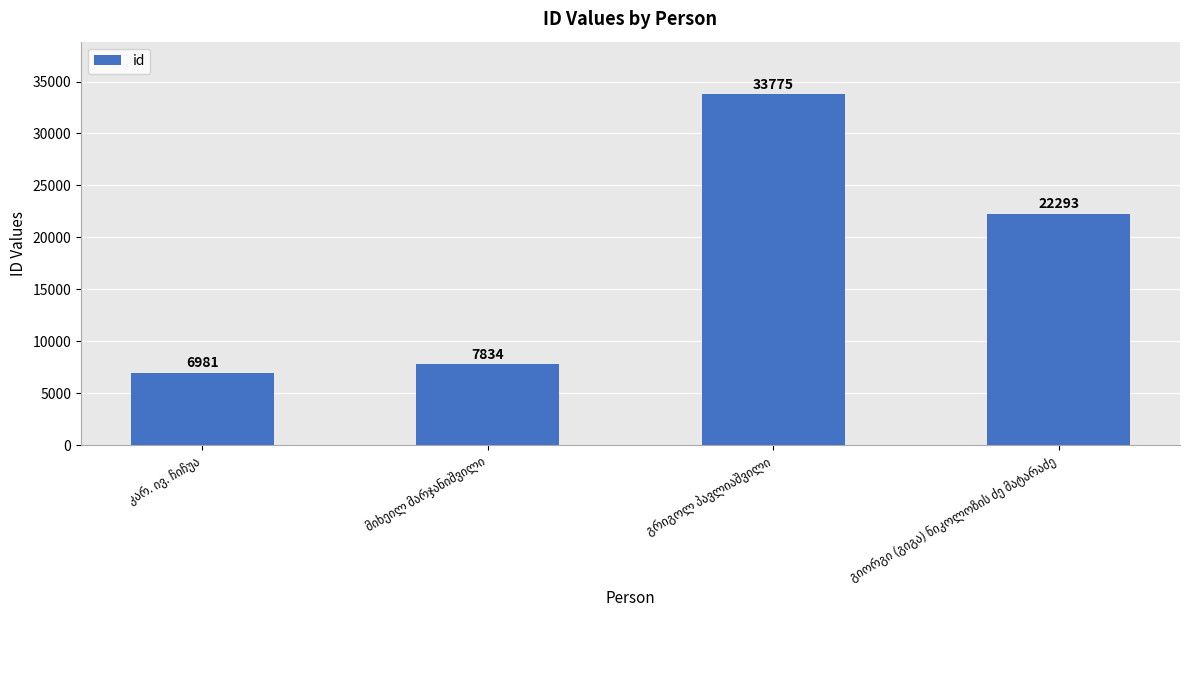

What is the sum of all values?

70883